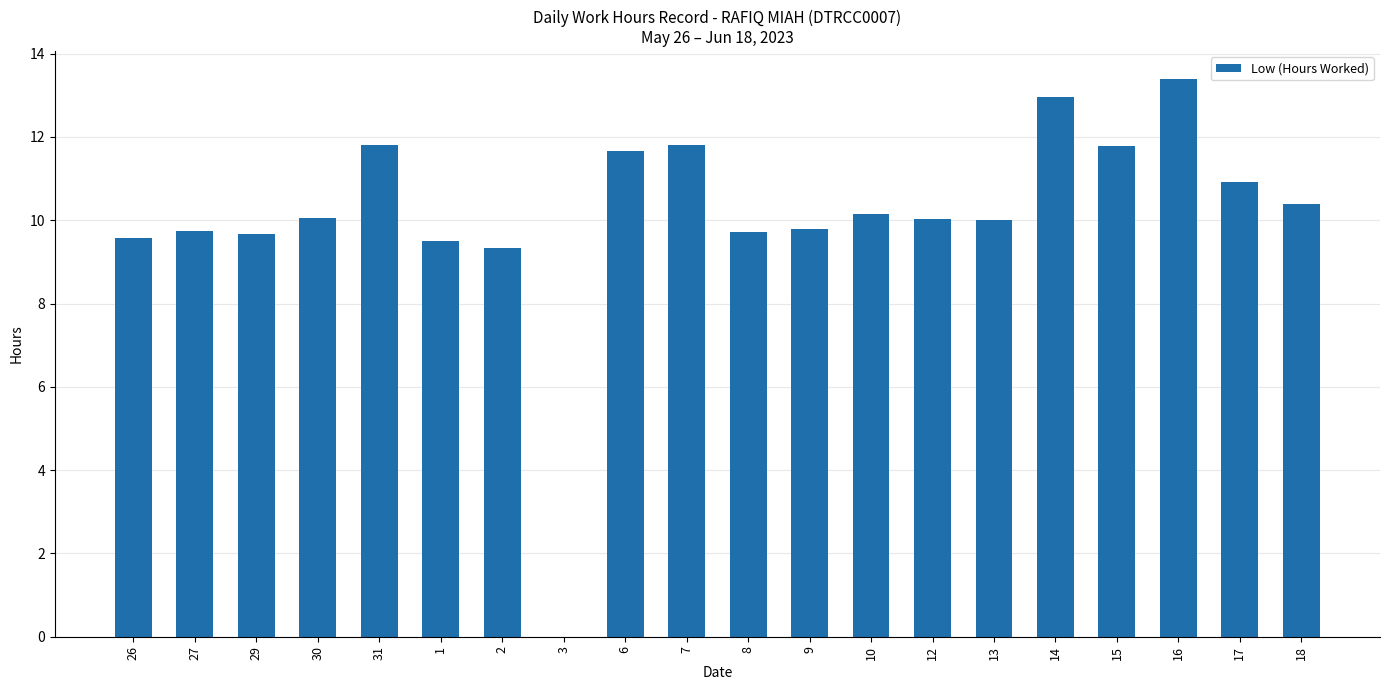

The value at 8 is 16.3. True or false?

False